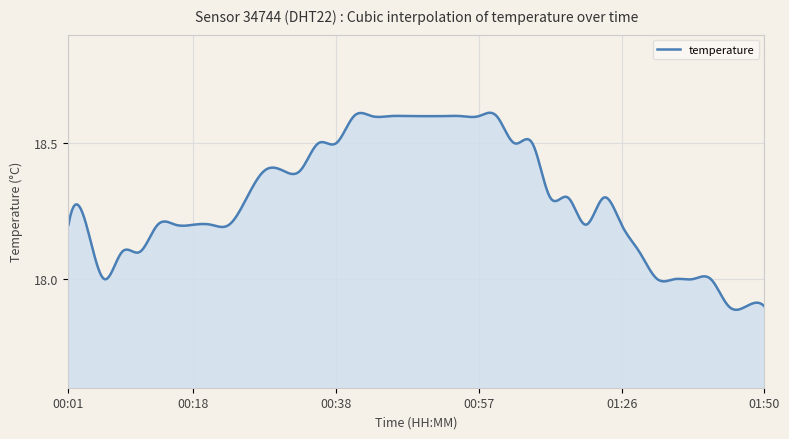

What is the difference between the maximum and minimum values?

0.7